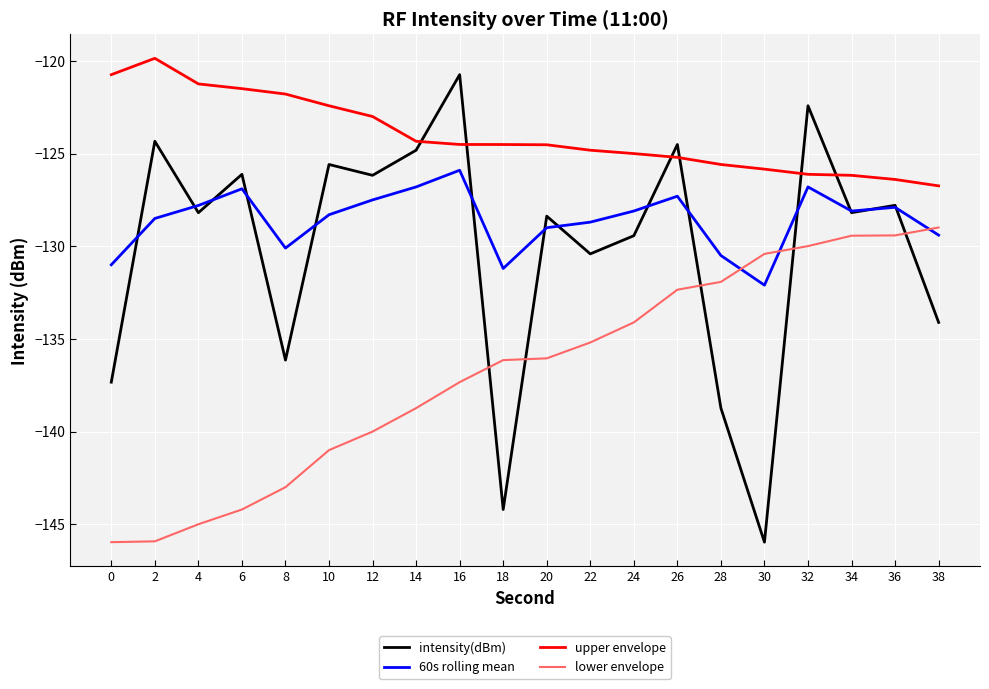

What is the maximum value for 60s rolling mean?

-125.9